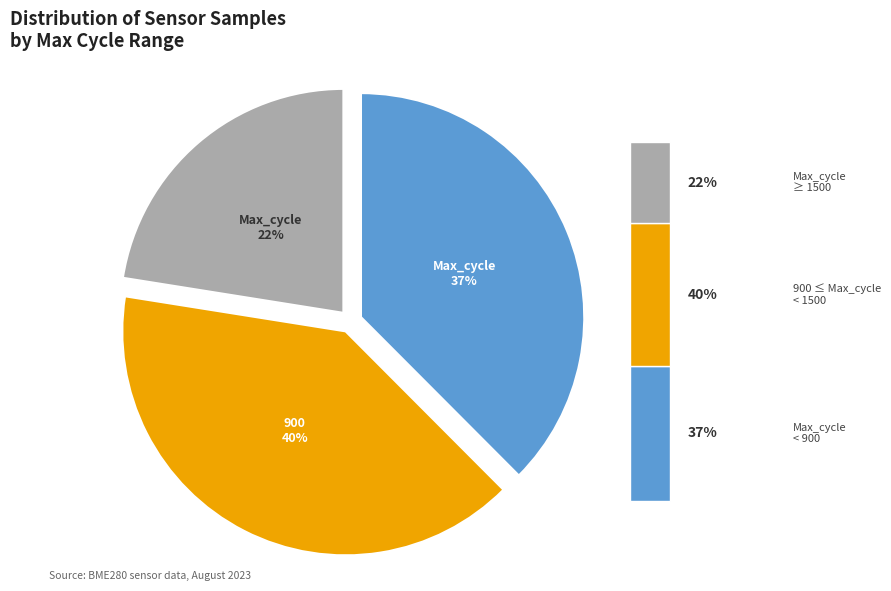

Does any single category account for the majority?

No